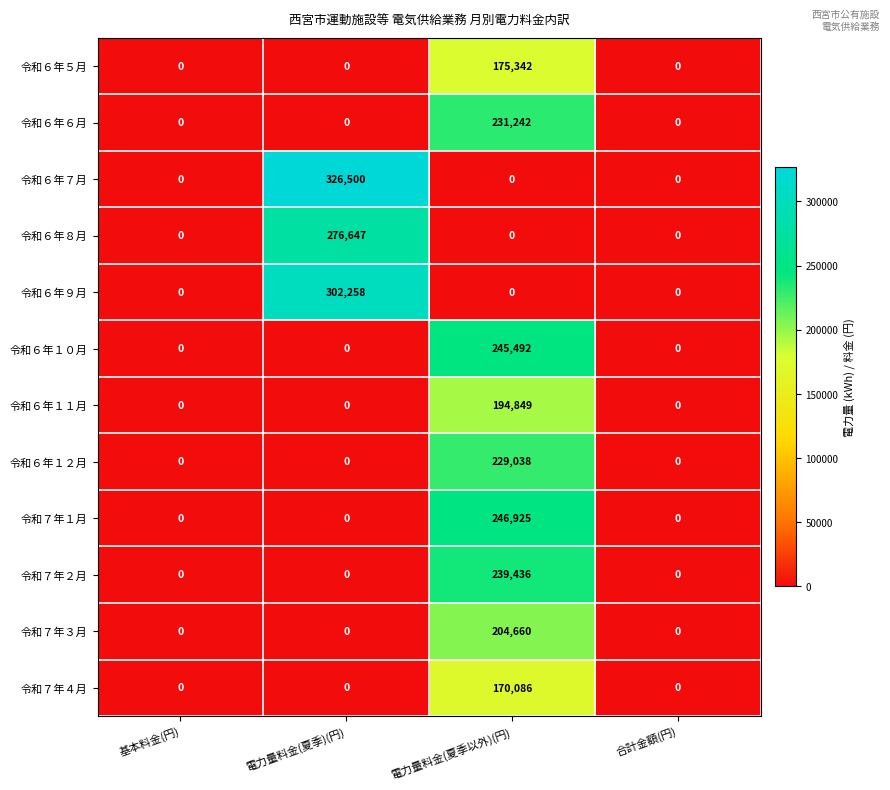

How many series are shown in this chart?

12